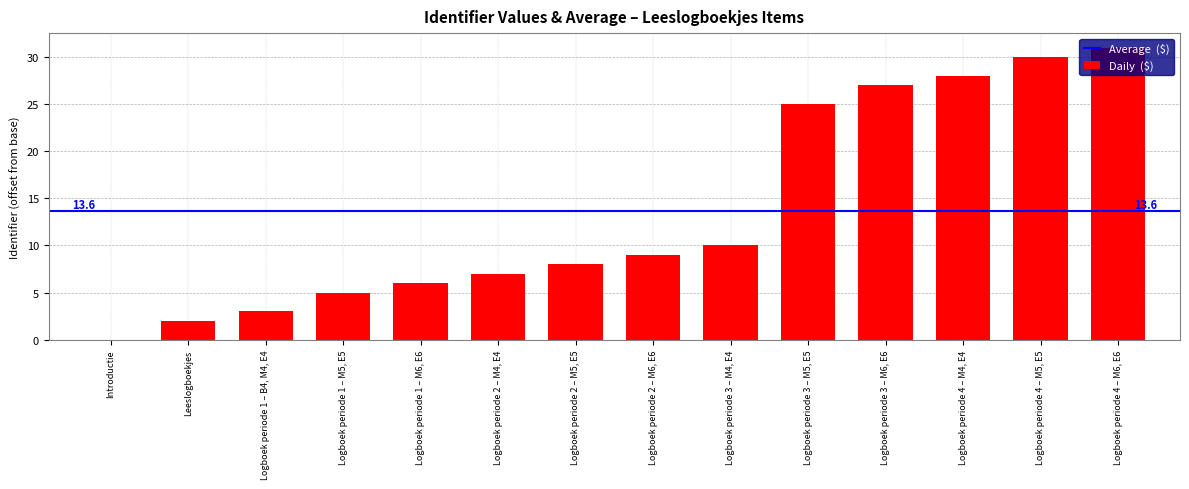

What is the greatest value displayed?

31